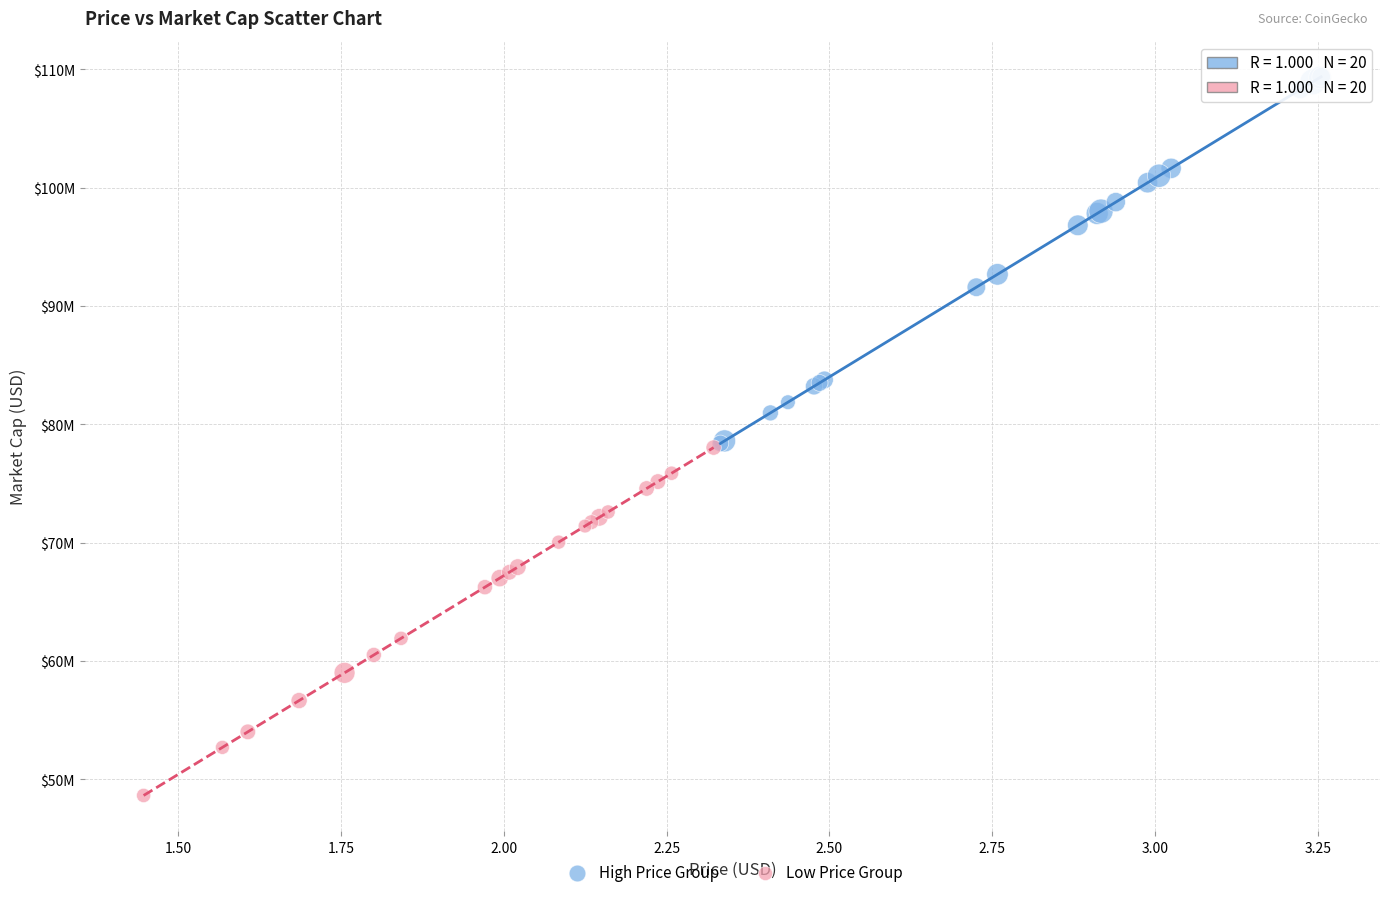

What are all the series names shown in the legend?

High Price Group, Low Price Group